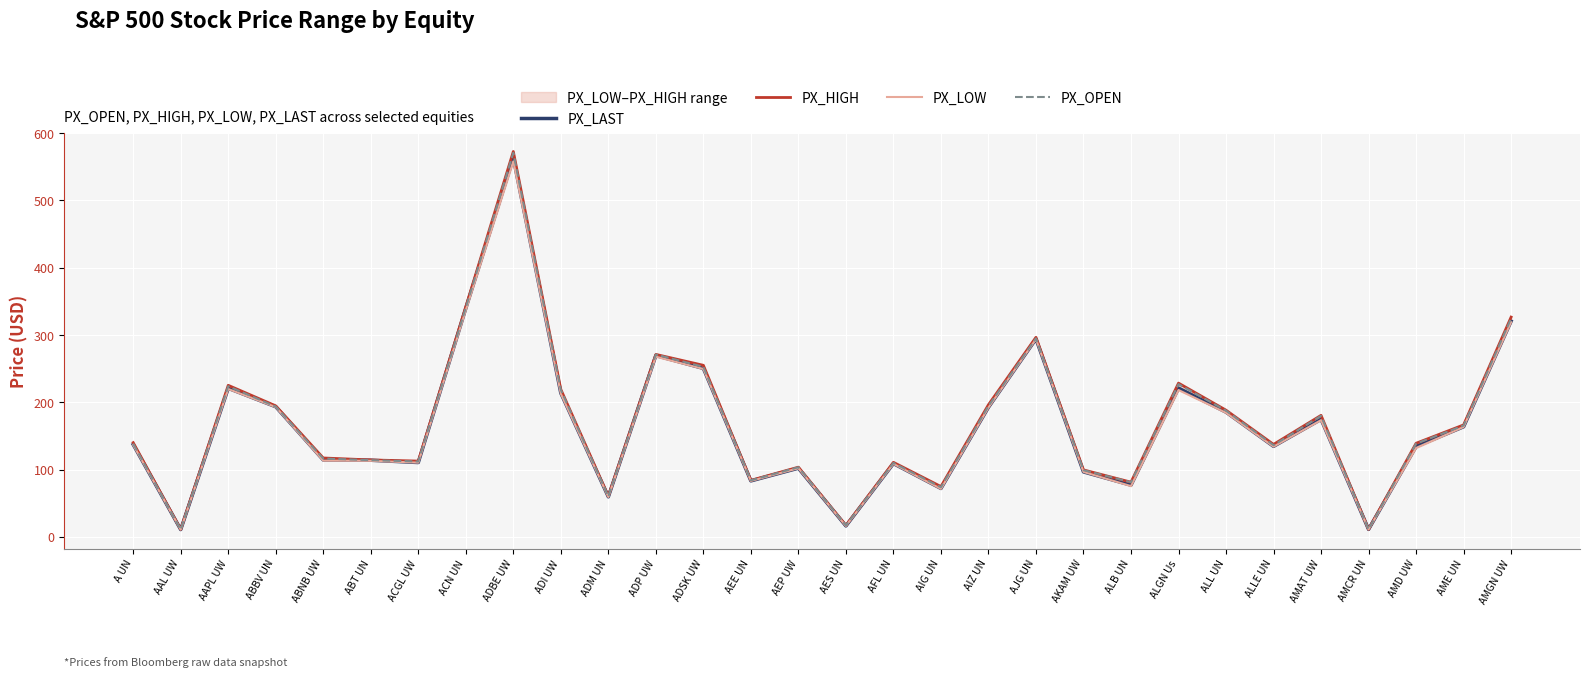

What is the value of the PX_LAST point at the 18th from the left?

71.9